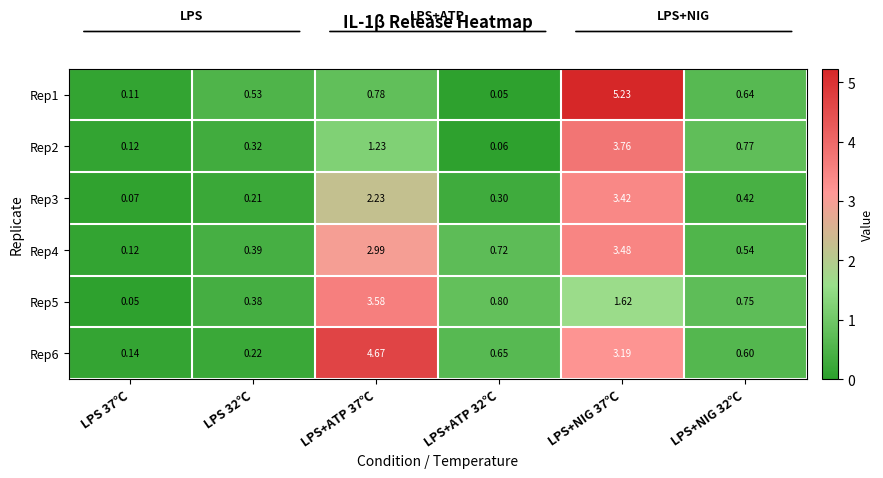

Rank the series by their maximum value, from lowest to highest.

Rep3, Rep4, Rep5, Rep2, Rep6, Rep1